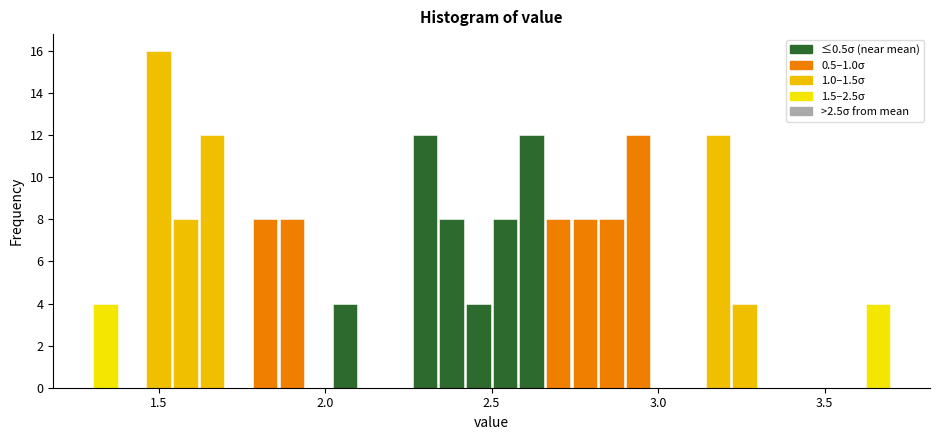

Around what value on the x-axis is the tallest bar? Give the approximate position of its centre, as read against the axis.

1.50